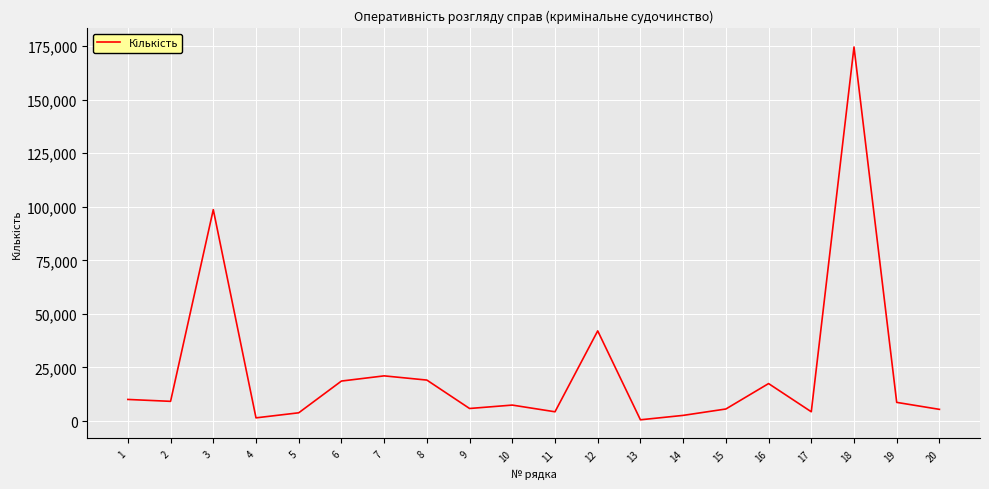

Is it true that the value at 11 is 4318?

True